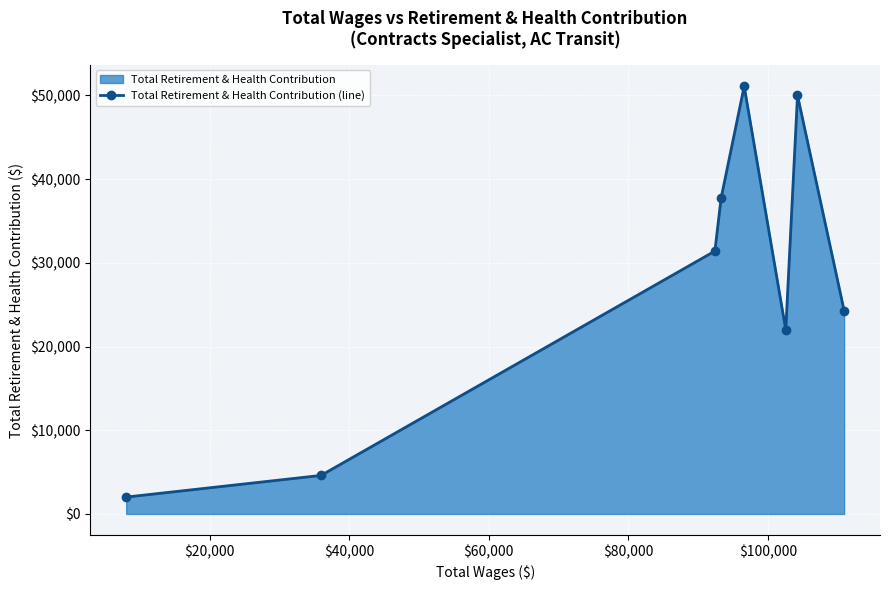

How many points are higher than both their immediate neighbors (excluding endpoints)?

2